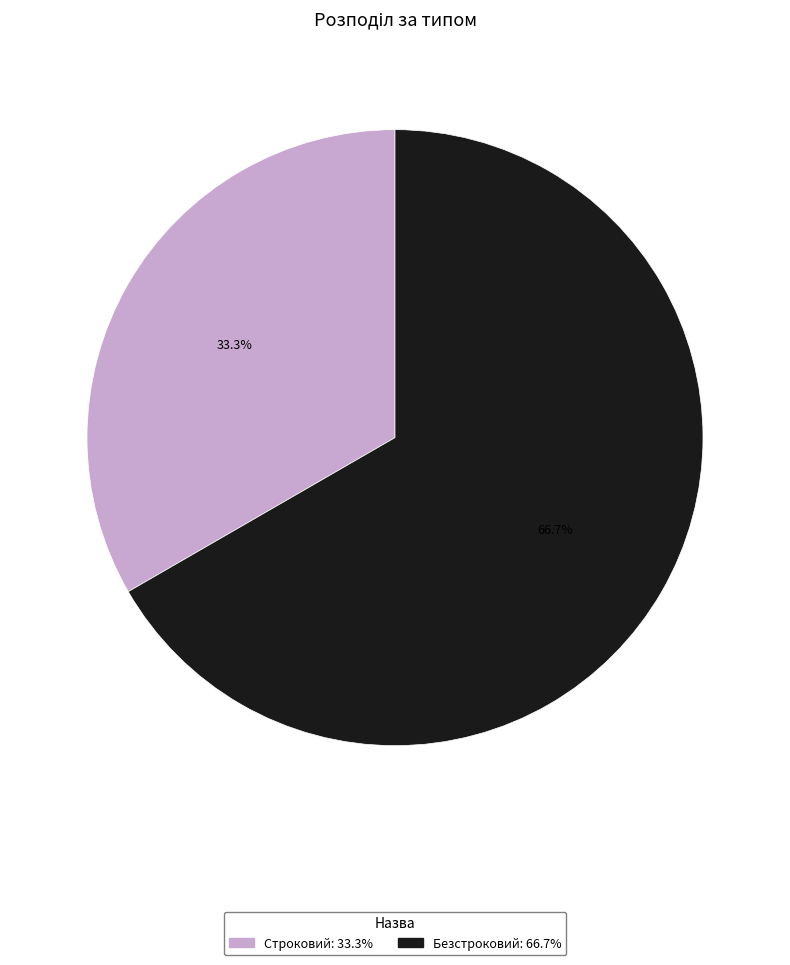

What percentage is the Безстроковий slice, to the nearest percent?

67%